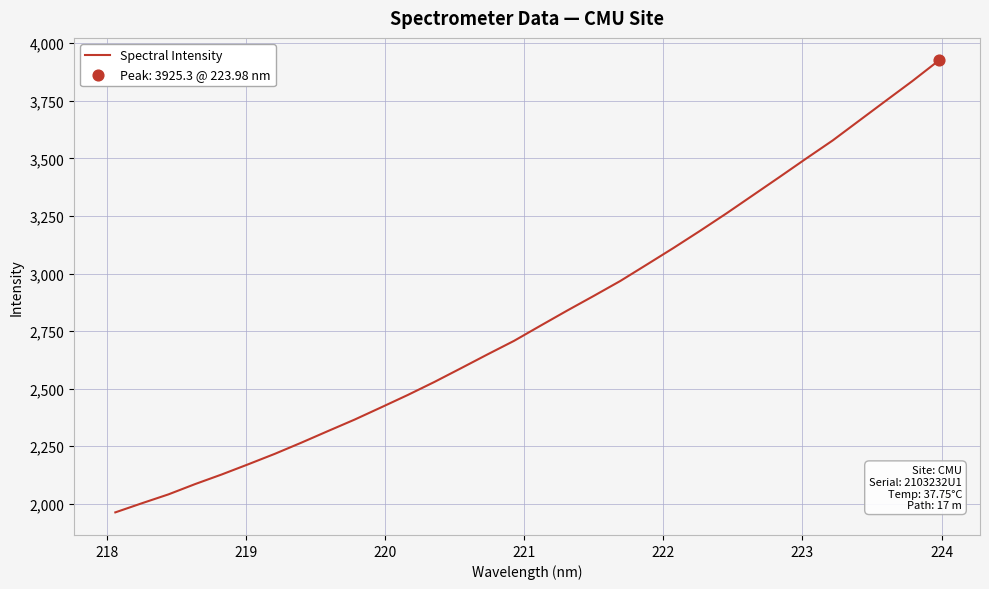

What is the maximum value shown in the chart?

3925.3